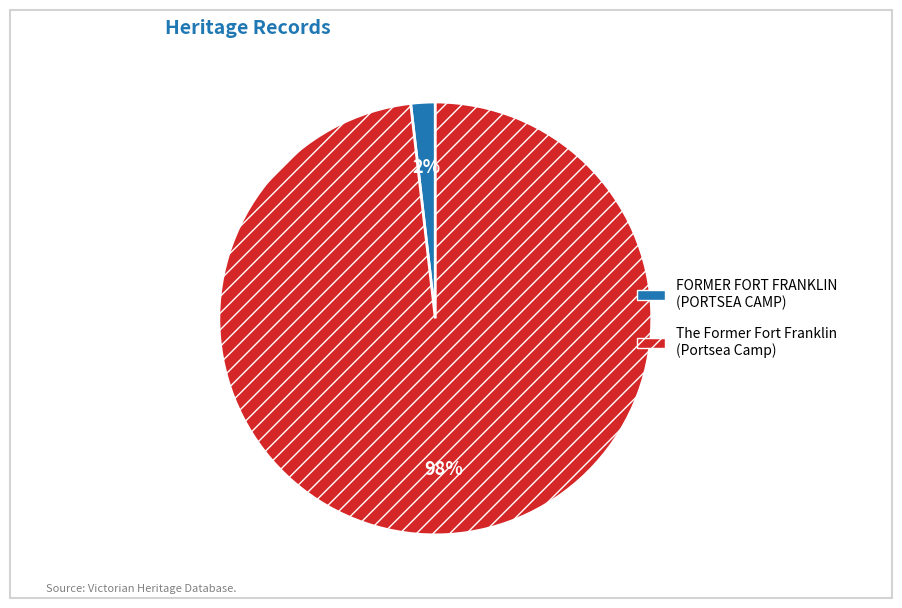

Do FORMER FORT FRANKLIN (PORTSEA CAMP) and The Former Fort Franklin (Portsea Camp) together represent more than half of the pie?

Yes